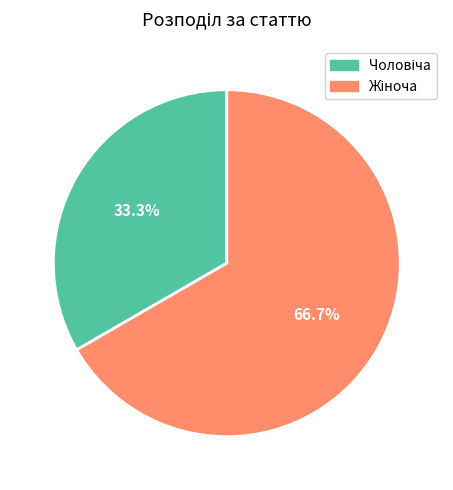

Is there any slice that represents more than half of the pie?

Yes